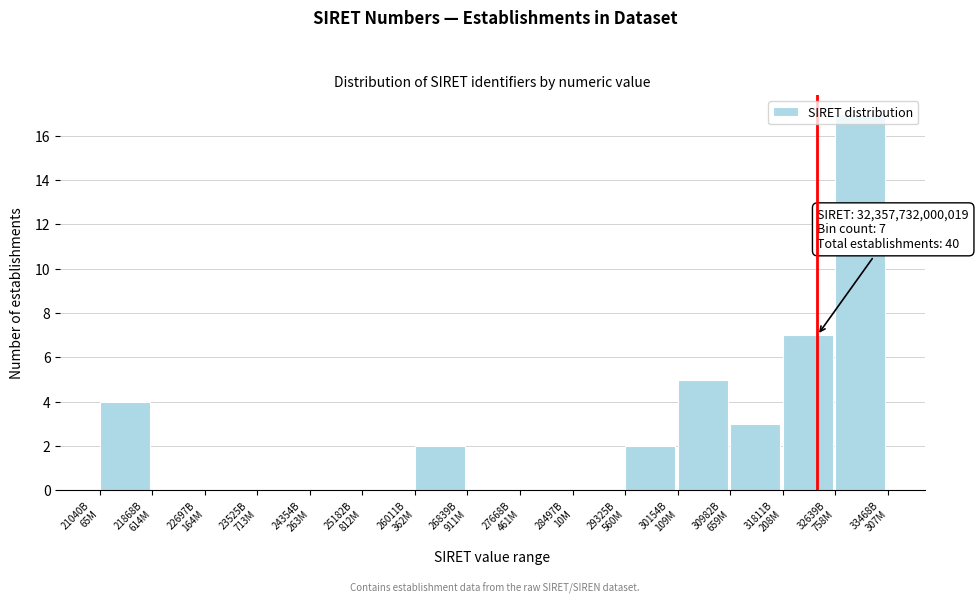

What is the maximum value shown in the chart?

17